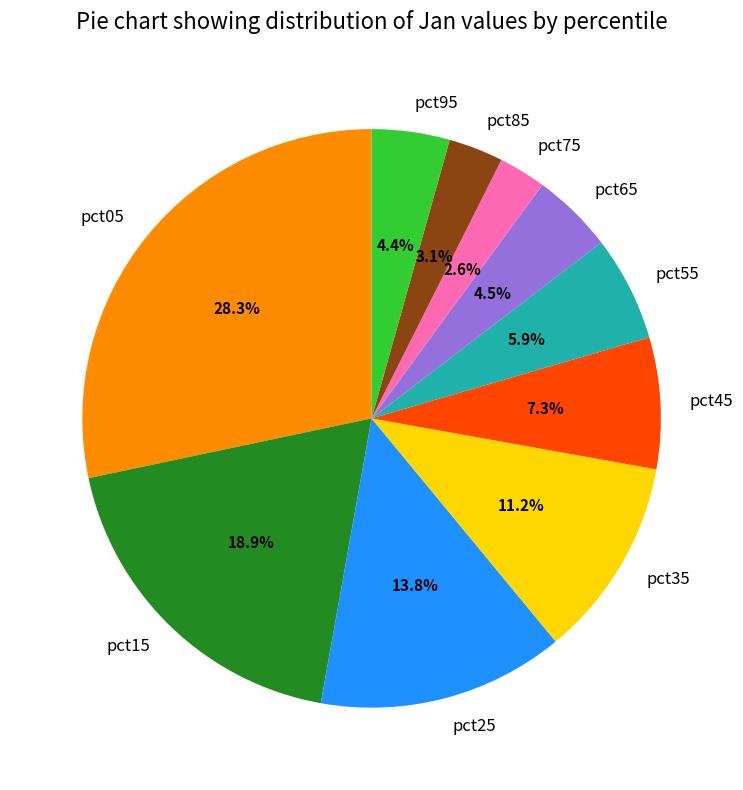

Count the number of slices in the pie.

10